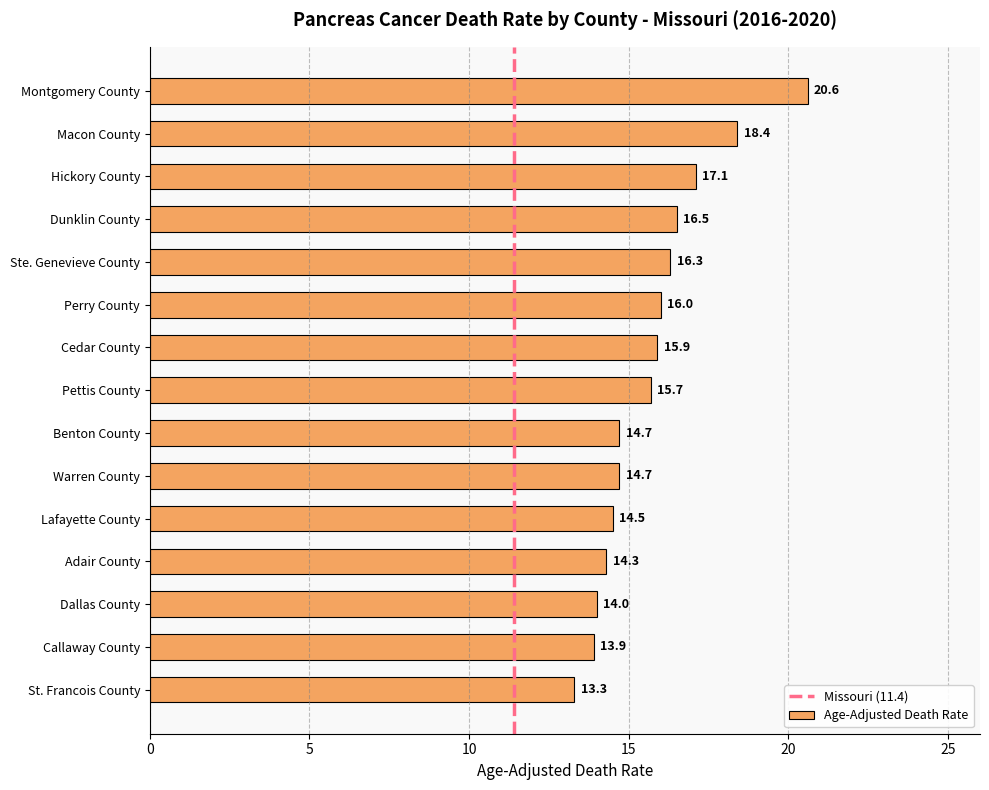

What position from the bottom is Warren County?

6